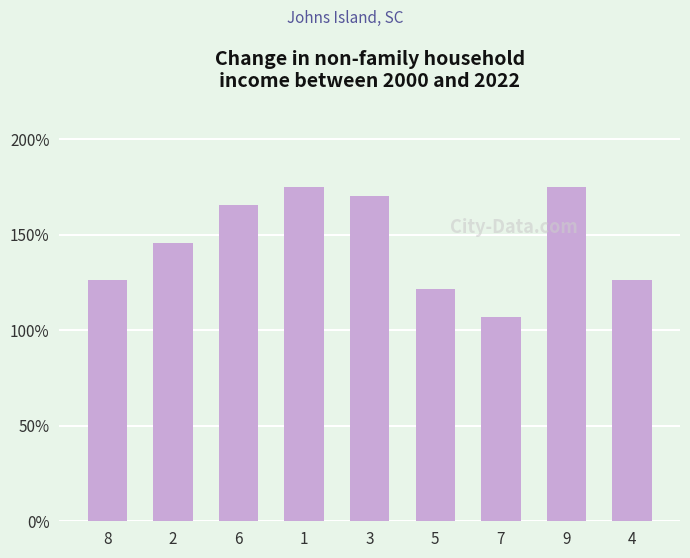

The value at 5 is 45.9. True or false?

False